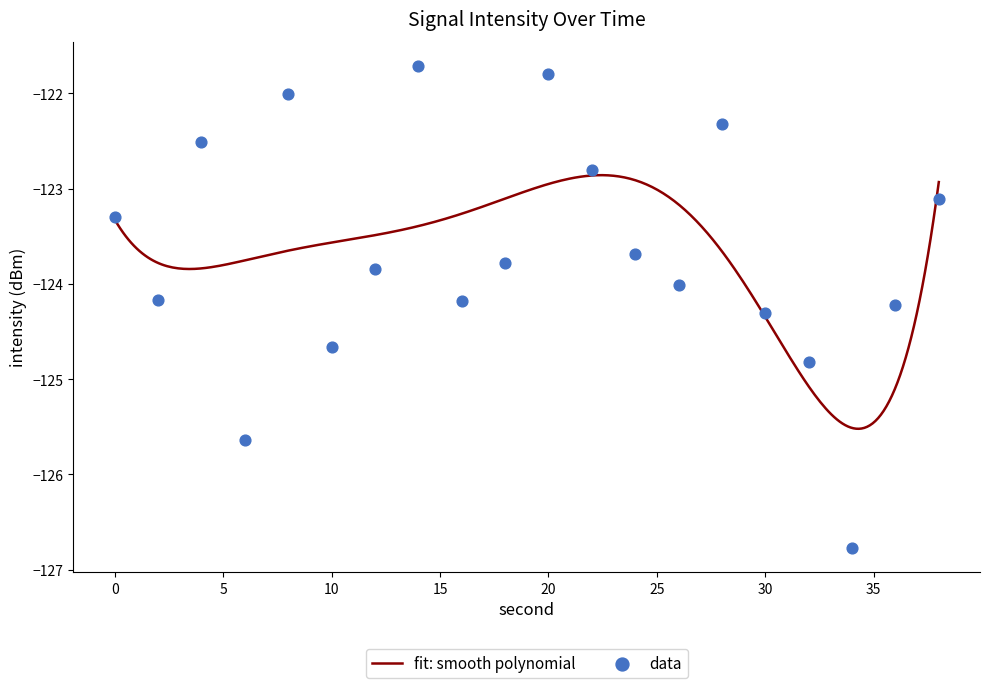

Between 10 and 34, which is larger?

10